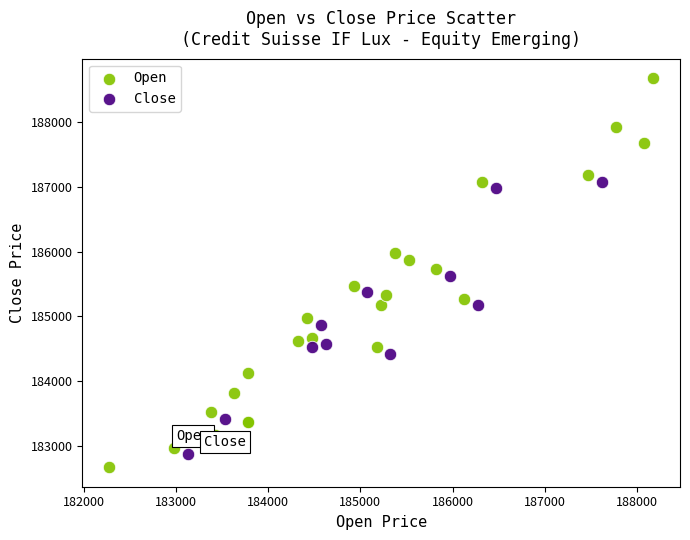

Which series reaches the maximum Y coordinate?

Open